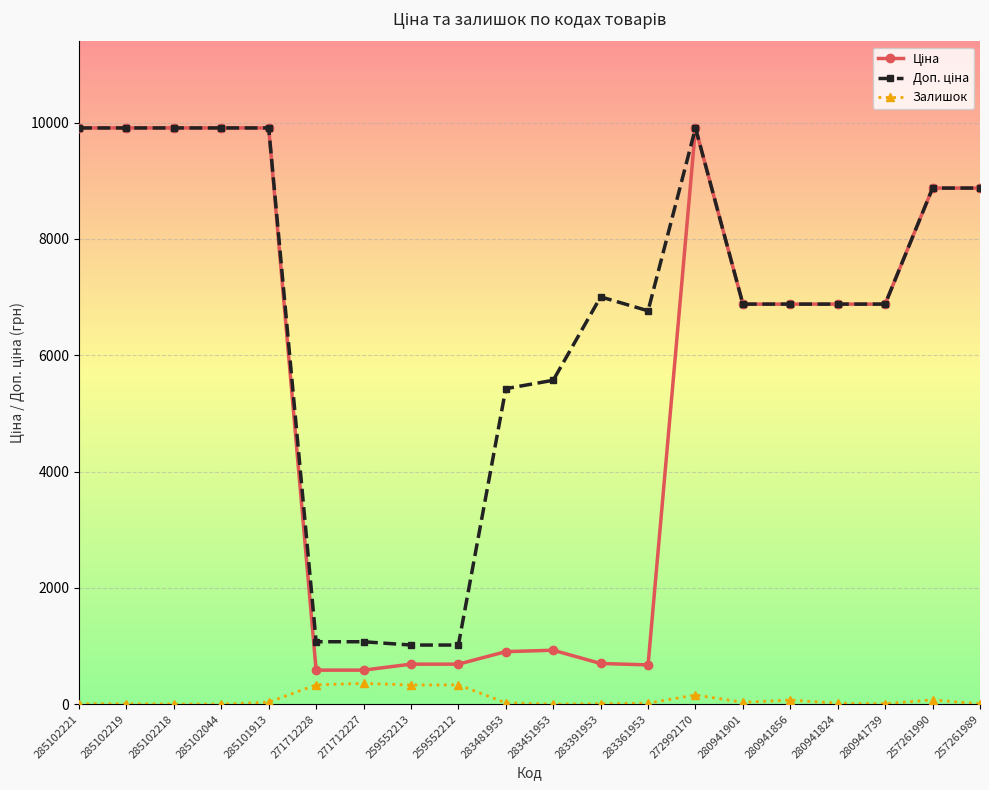

What is the sum of the Залишок values at 283361953 and 285102218?

22.0